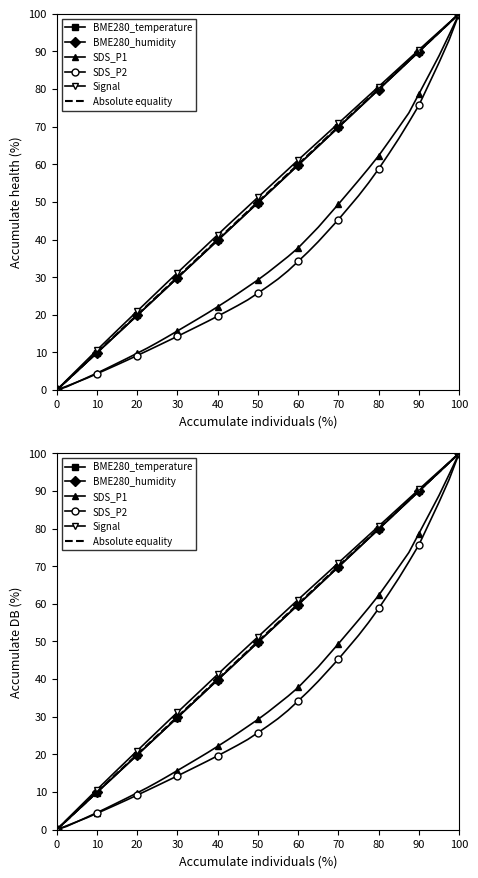

What is the value of the BME280_temperature point at the 25th from the left?

11.9